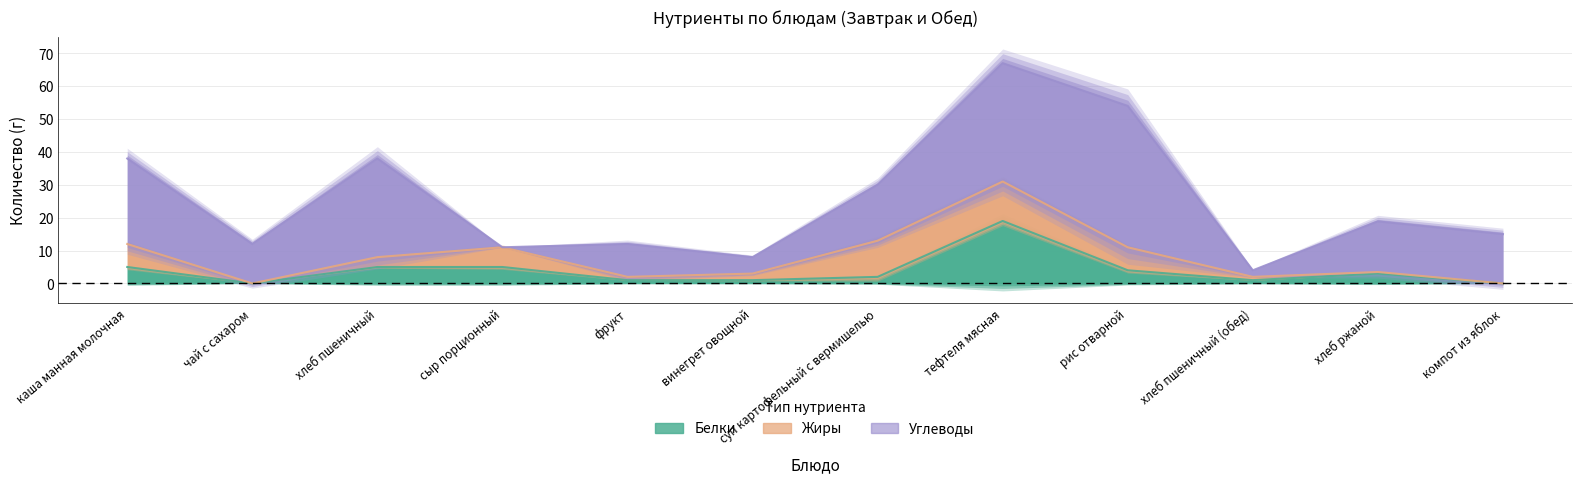

True or false: Углеводы and Белки intersect in this chart.

True